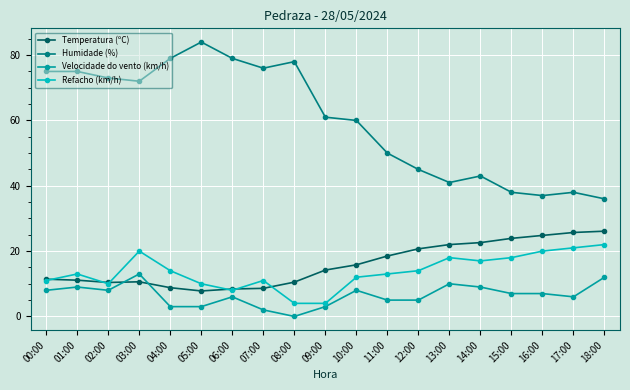

How many values in the Velocidade do vento (km/h) series are below 7?

9